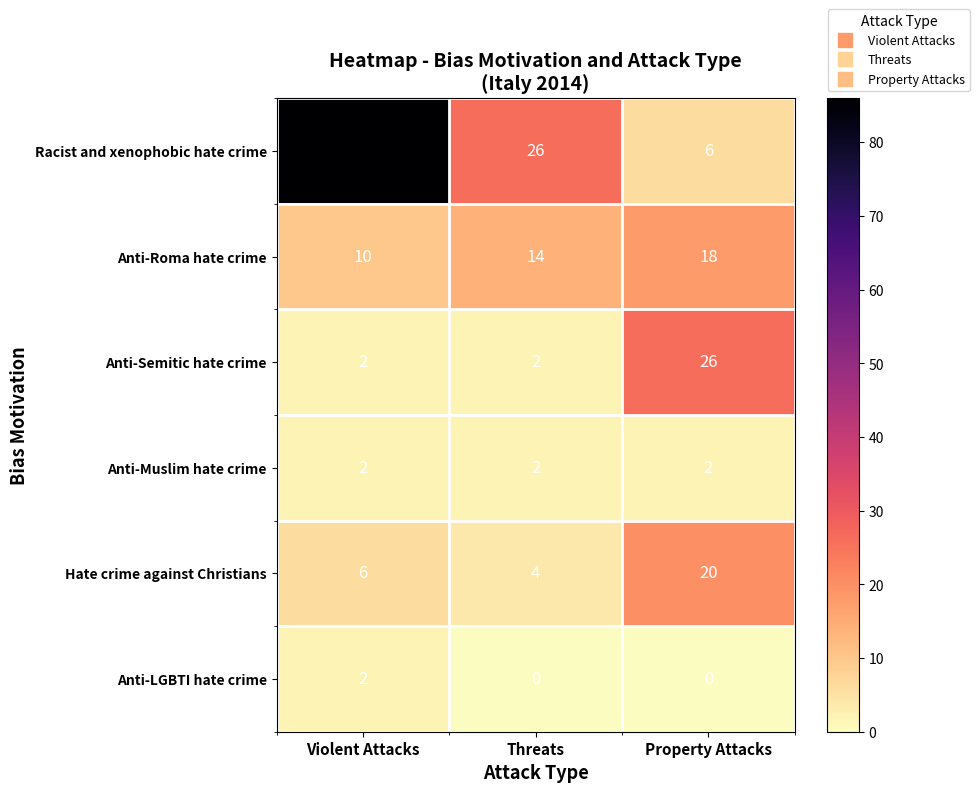

Reading right to left, transcribe all the data shown in this chart.

Racist and xenophobic hate crime: 6	26	86
Anti-Roma hate crime: 18	14	10
Anti-Semitic hate crime: 26	2	2
Anti-Muslim hate crime: 2	2	2
Hate crime against Christians: 20	4	6
Anti-LGBTI hate crime: 0	0	2